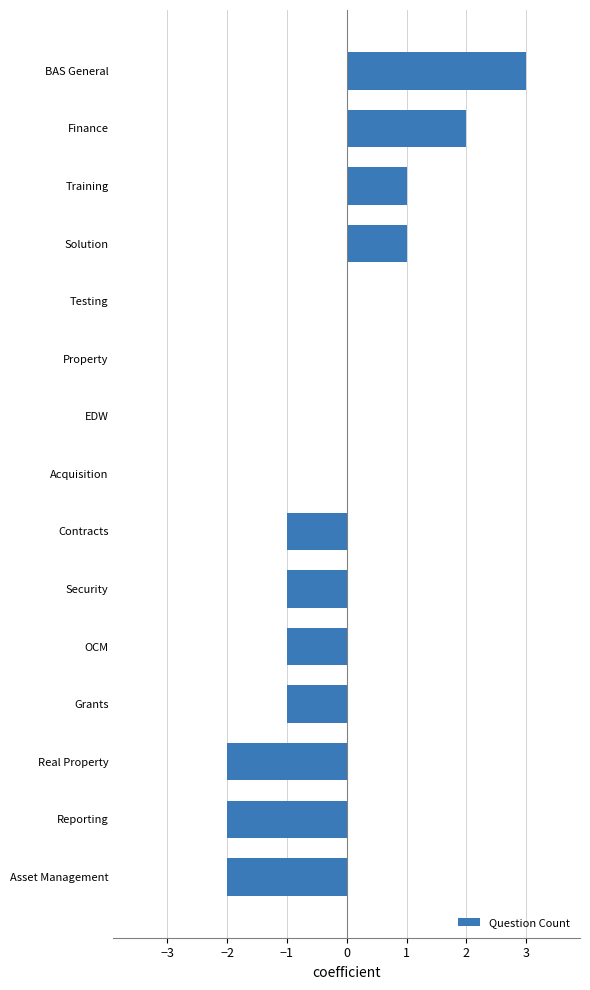

Which category has the highest value across all series?

BAS General